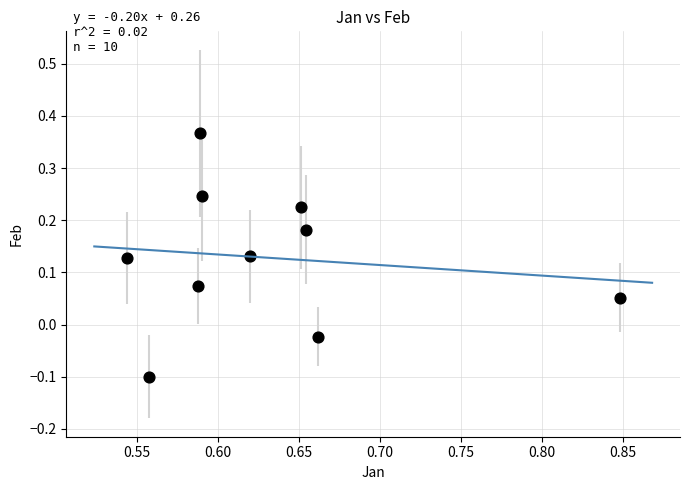

What is the range of X values (max minus min)?

0.3